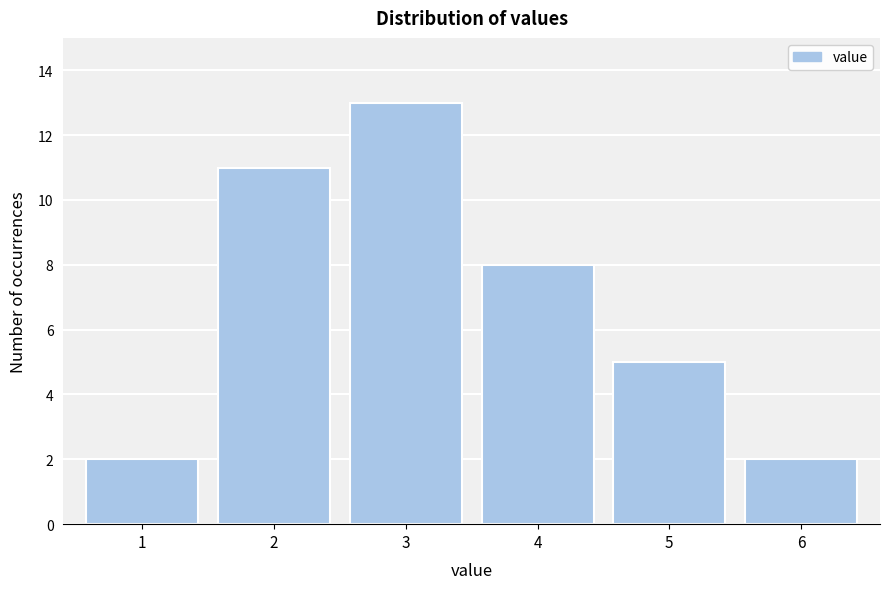

How tall is the bar that spans 0.5 to 1.5 on the x-axis? The values are not printed on the chart, so give them approximately, as read against the axis.

2